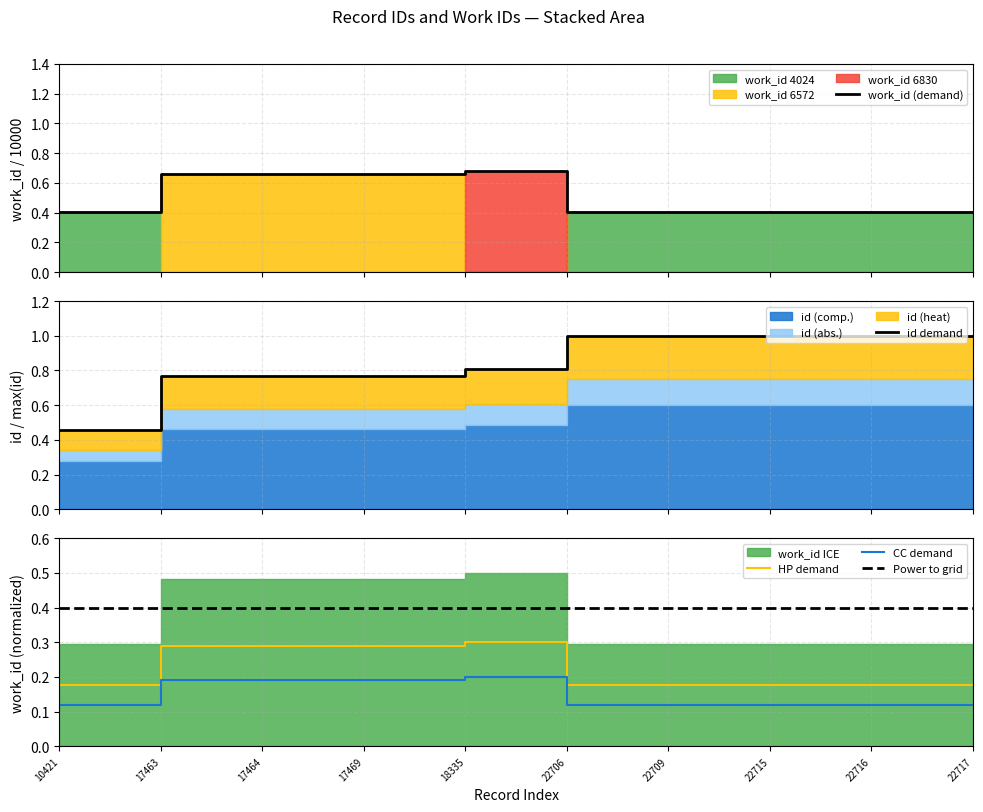

What is the sum of all HP demand values?

2.2